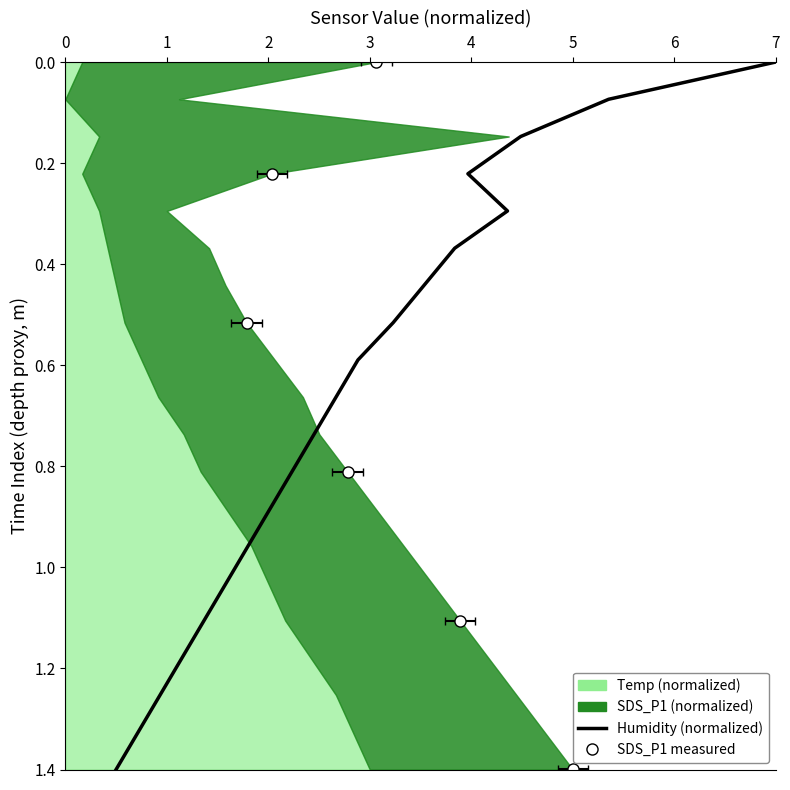

Is it true that the value at 4 is 0.3?

True